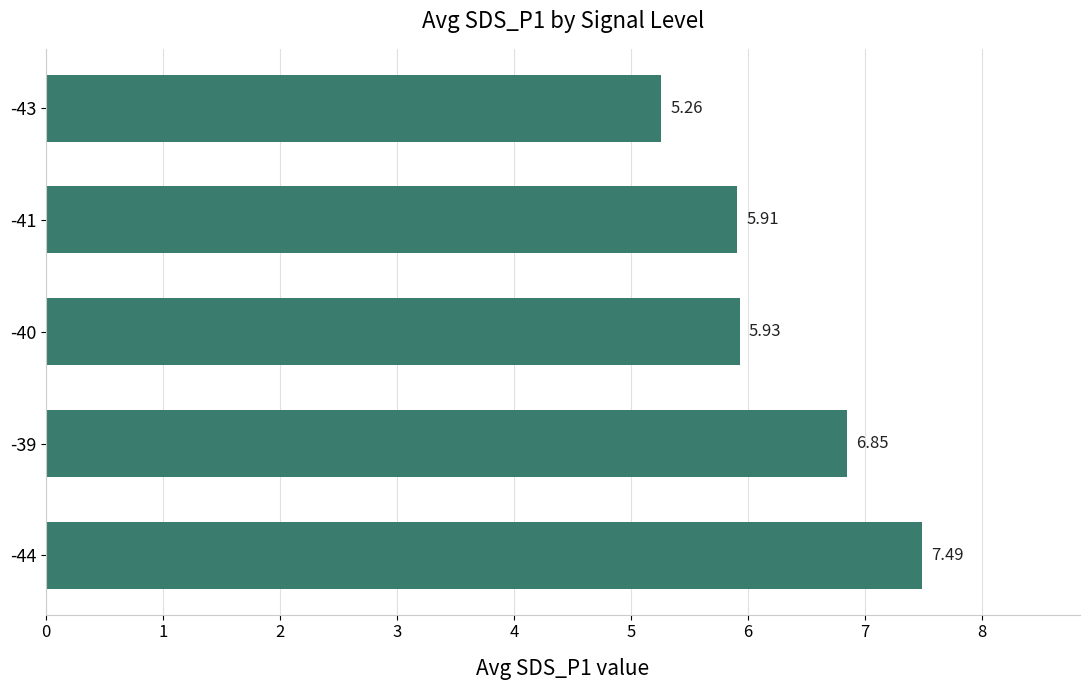

List the labels in order of value, smallest first.

-43, -41, -40, -39, -44